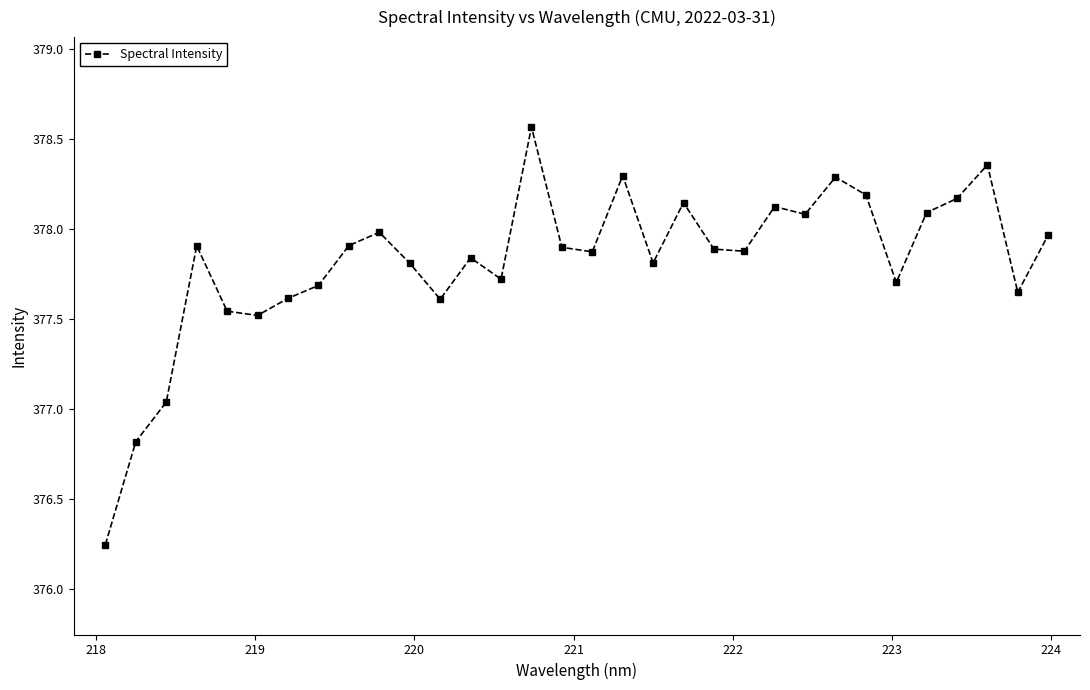

True or false: the data has more than 0 interior local peaks.

True